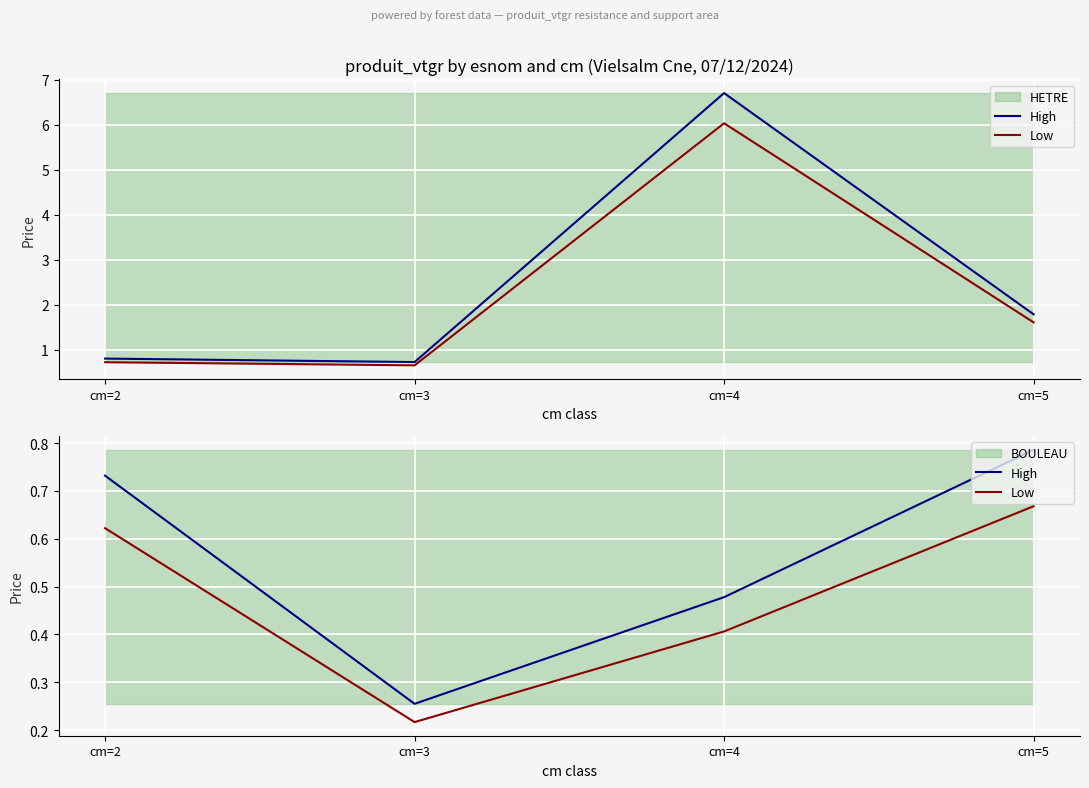

The High series shows 0.3 at cm=3. True or false?

True